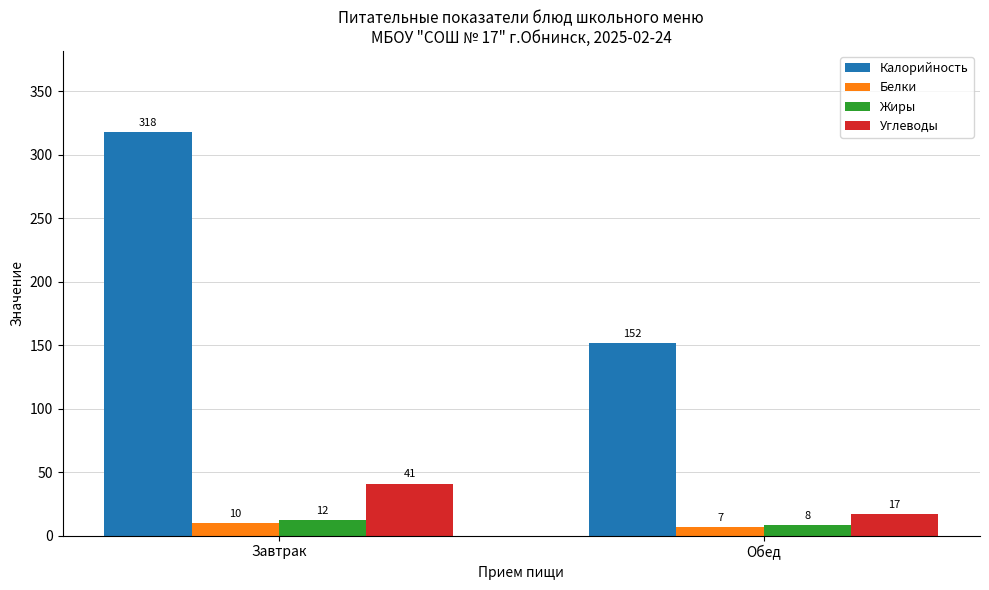

What is the difference between the Белки values at Завтрак and Обед?

3